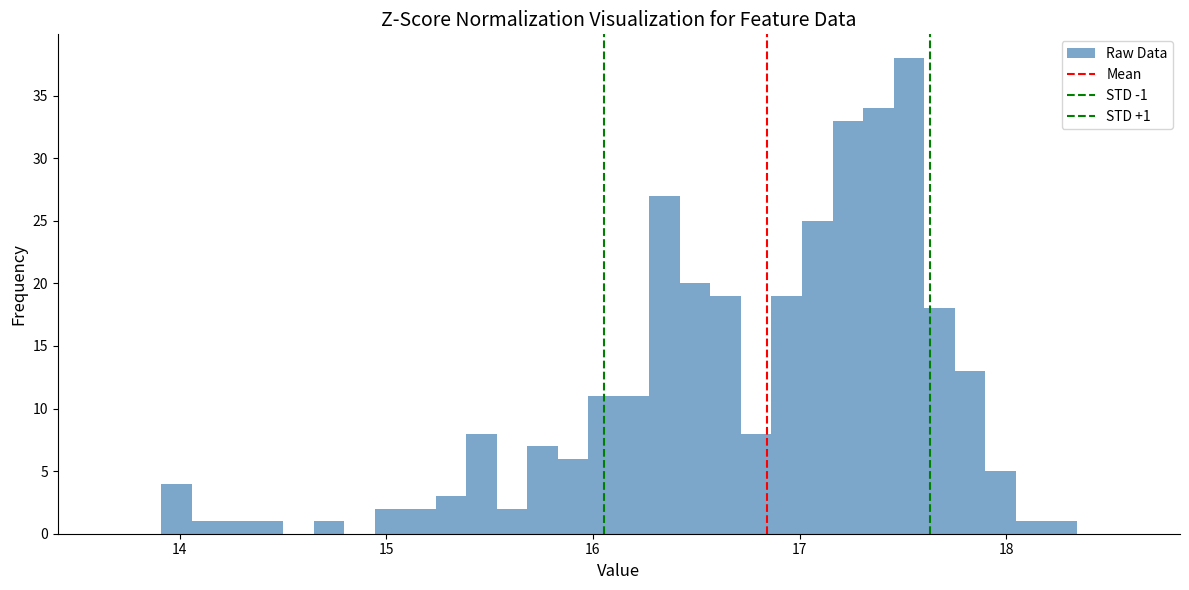

Read against the x-axis, roughly where is the centre of the tallest bar?

17.5